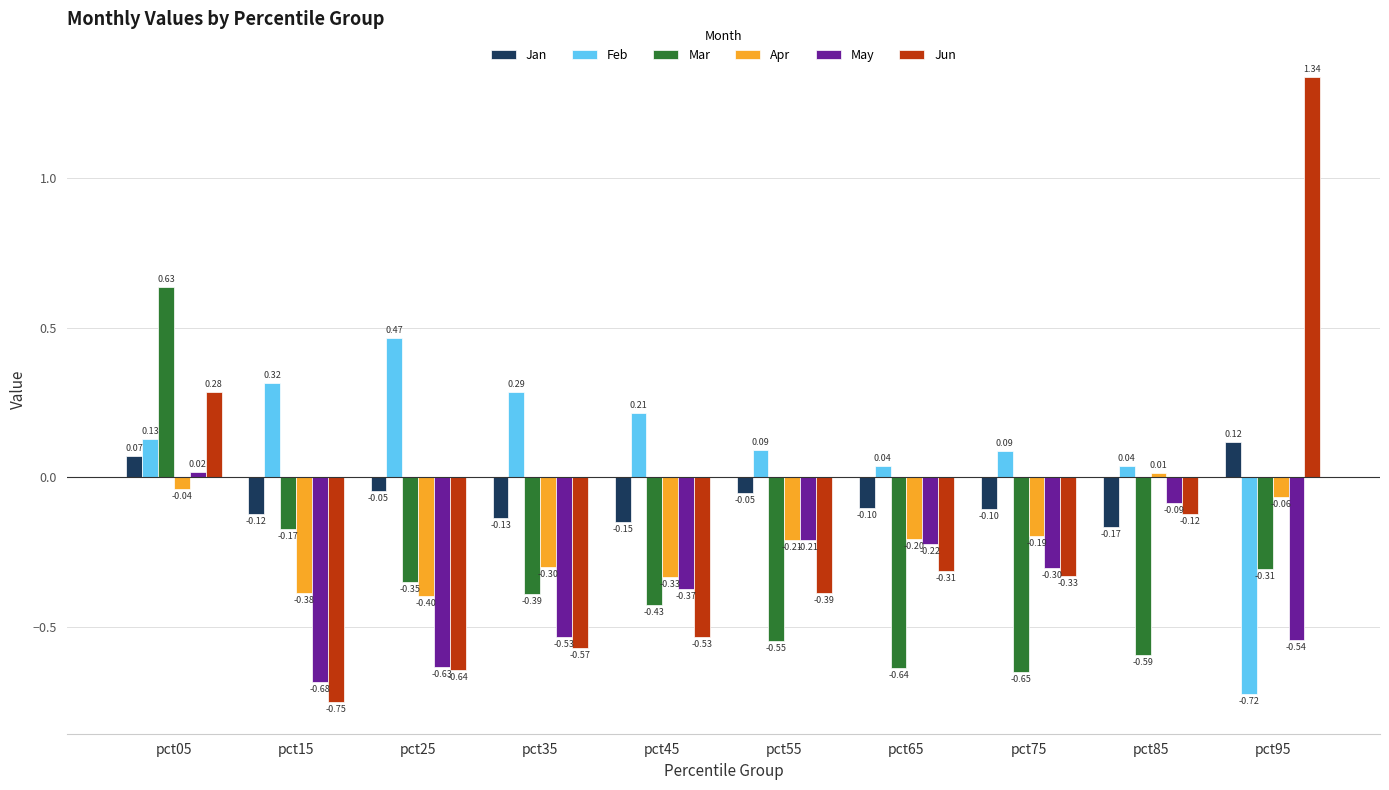

At how many categories does at least one series exceed 0?

10